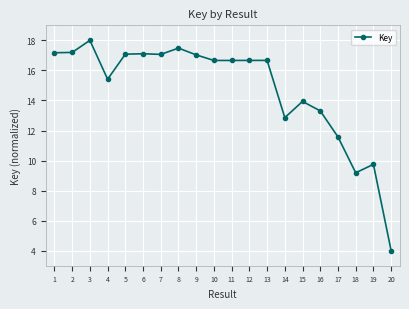

What is the average value?

14.7